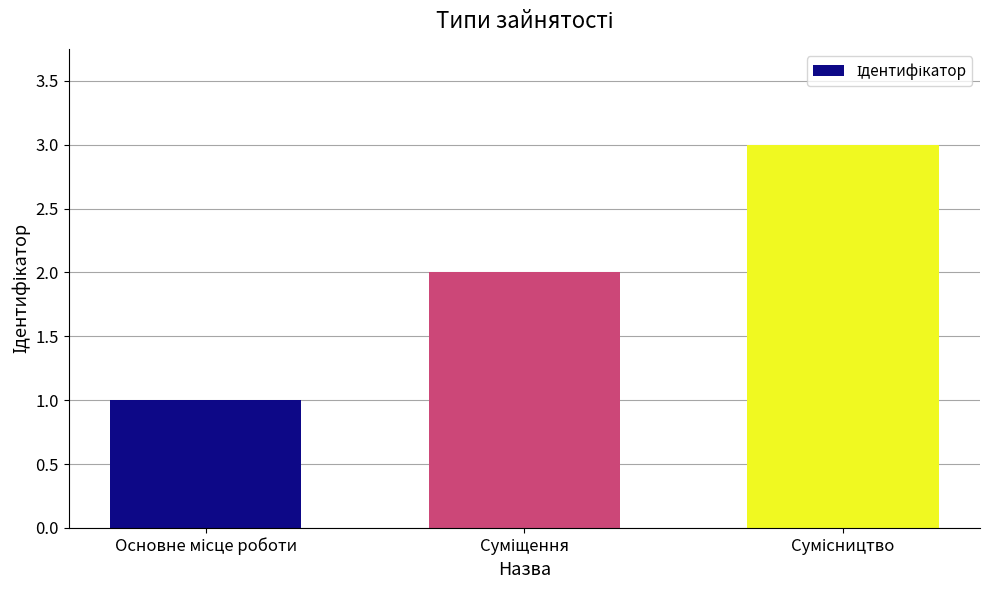

What is the maximum value shown in the chart?

3